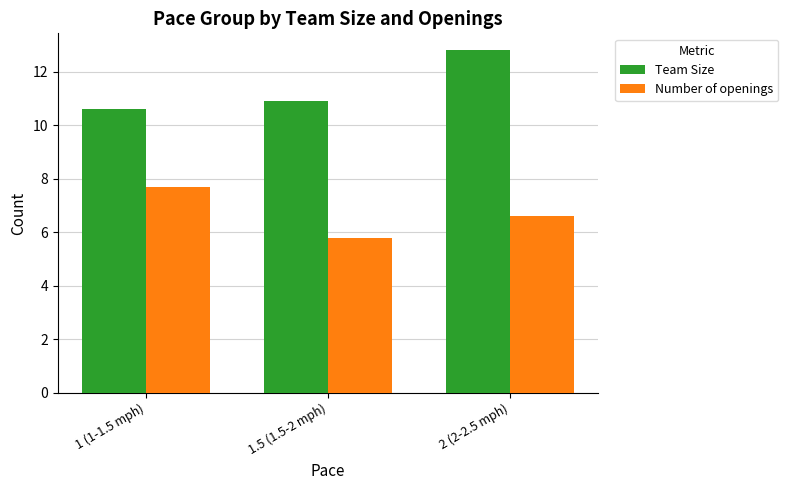

At which label is Number of openings closest to 6?

1.5 (1.5-2 mph)